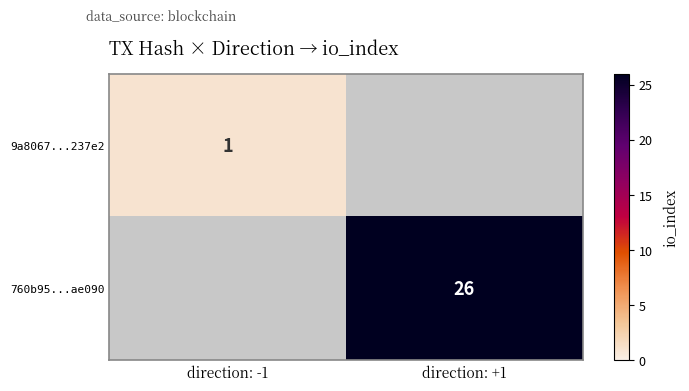

The value of 760b95...ae090 at direction: +1 is 43. True or false?

False